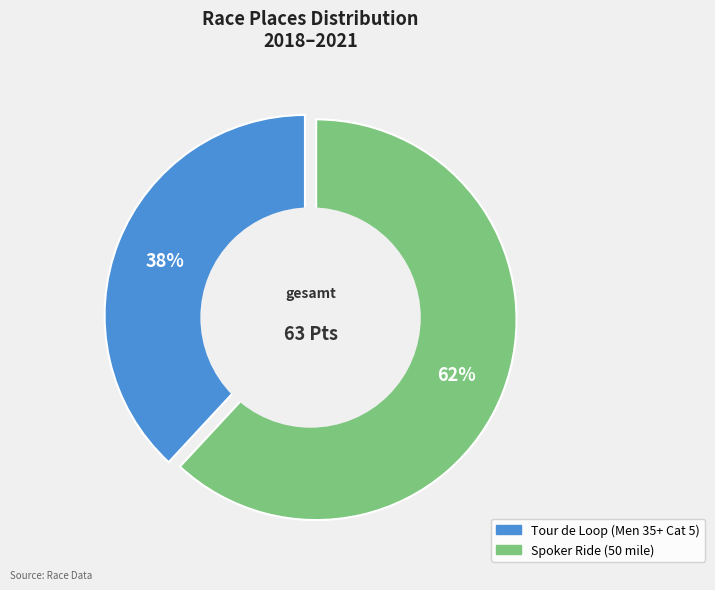

How many segments does this pie chart have?

2